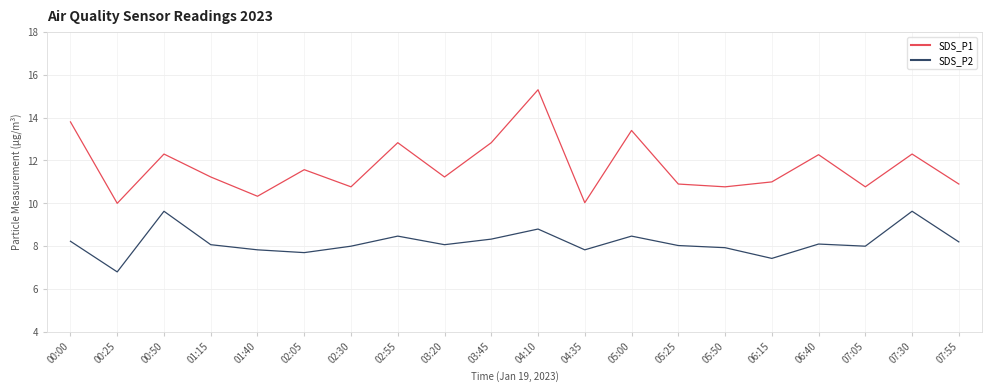

Is it true that SDS_P1 equals 13.4 at 05:00?

True